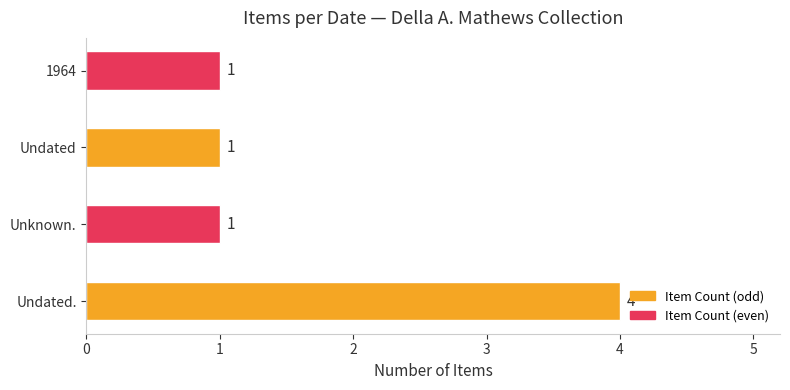

What is the sum of the values at 1964 and Undated.?

5